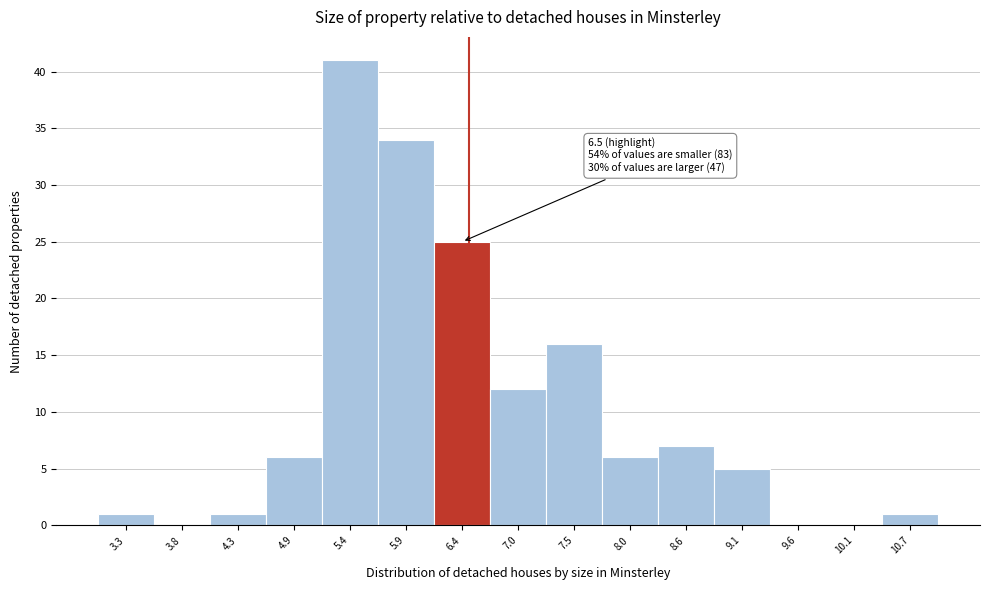

Which range on the x-axis has the tallest bar?

5.1 to 5.6